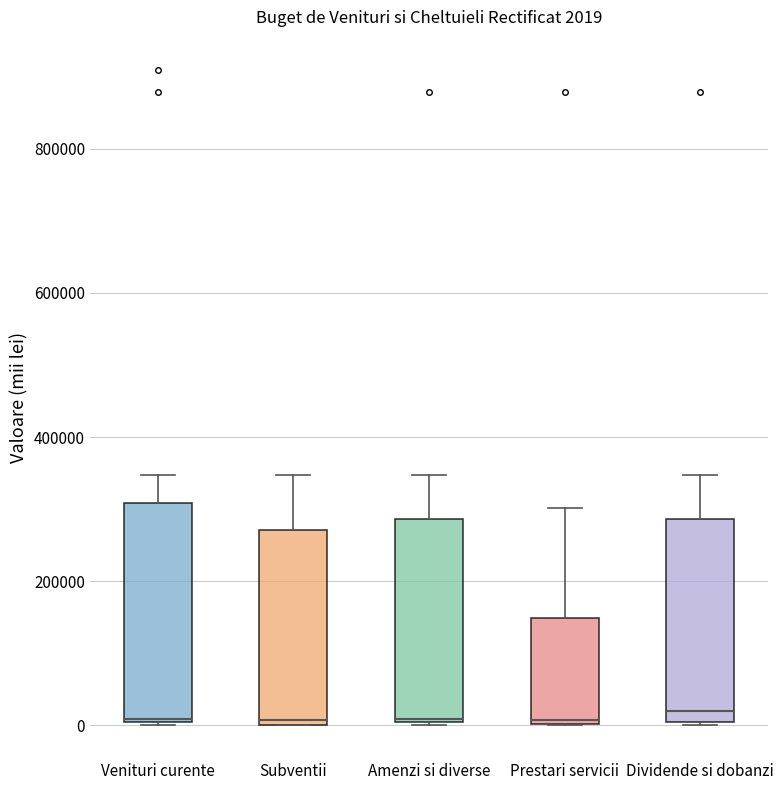

Comparing the boxes themselves (not the whiskers), which one is the tallest?

Venituri curente